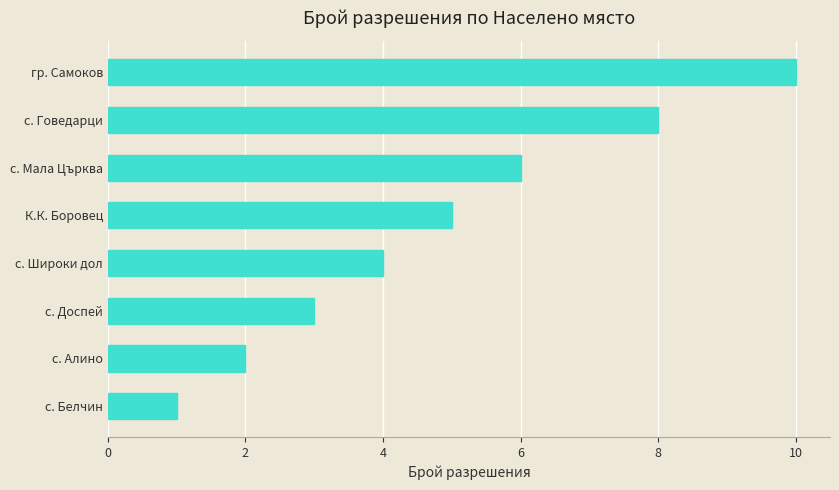

At which category does the chart reach its minimum across all series?

с. Белчин